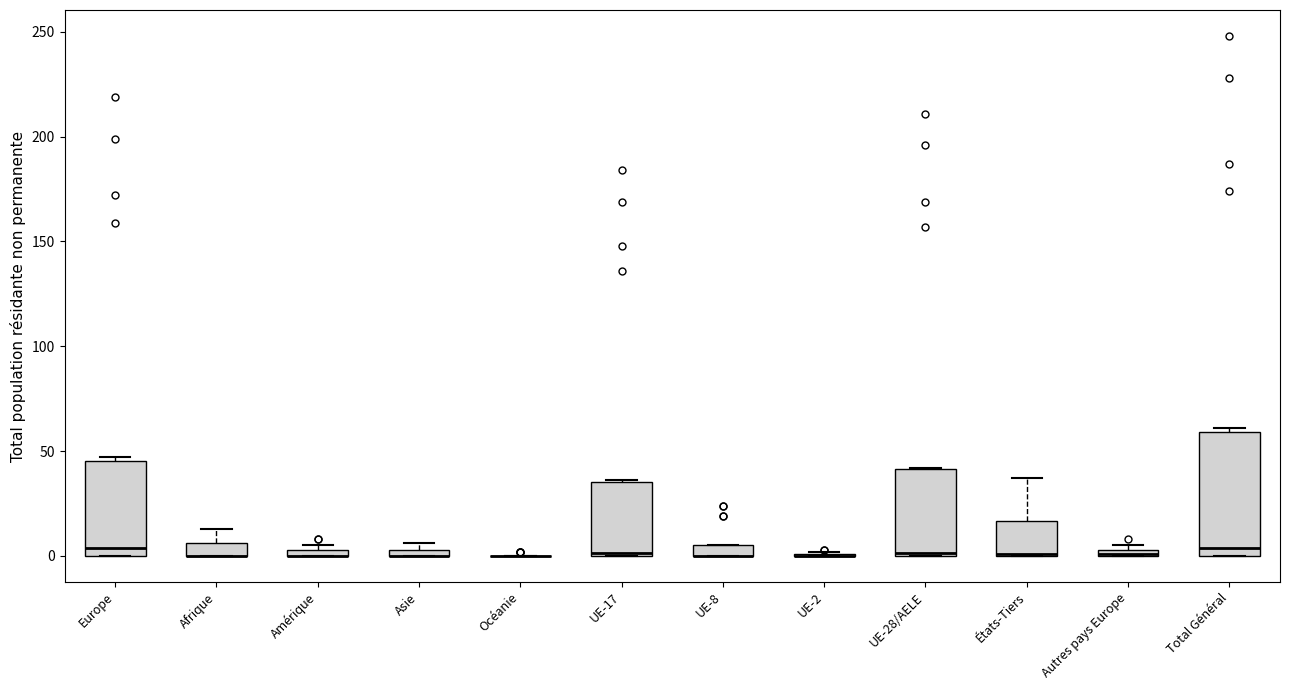

Comparing the boxes themselves (not the whiskers), which one is the tallest?

Total Général